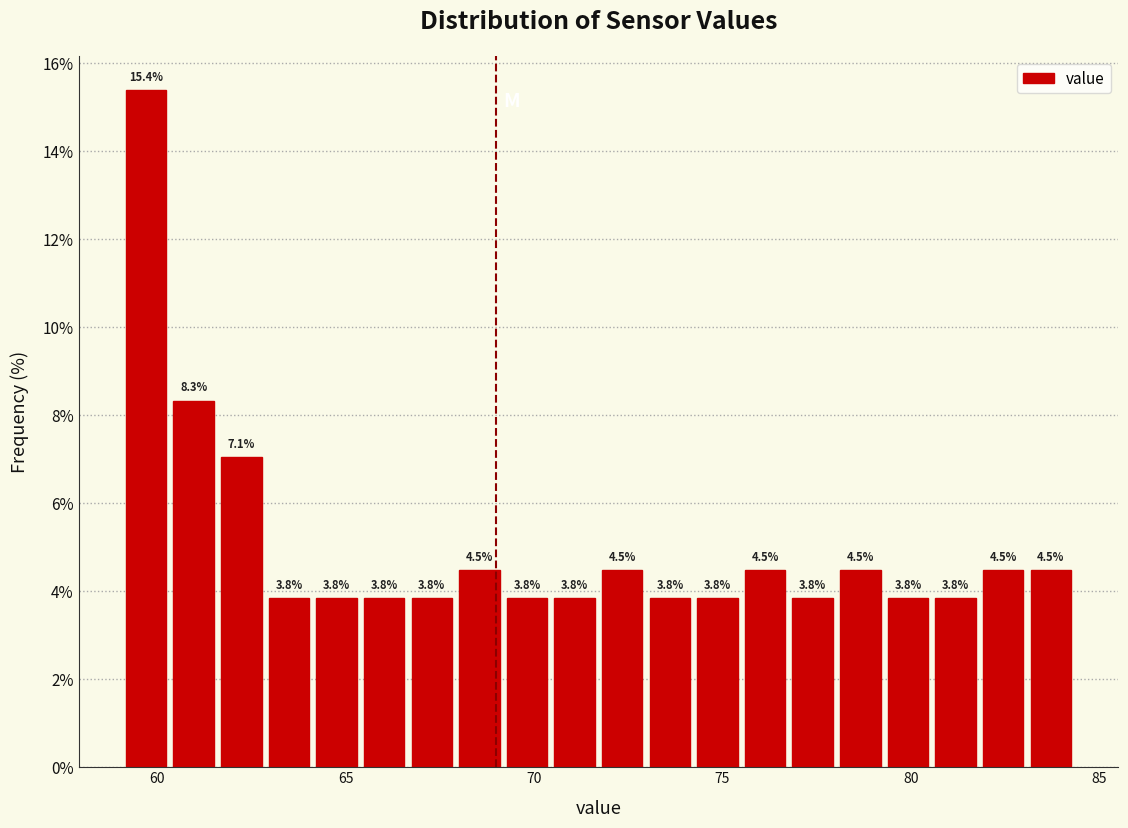

Around what value on the x-axis is the tallest bar? Give the approximate position of its centre, as read against the axis.

59.5